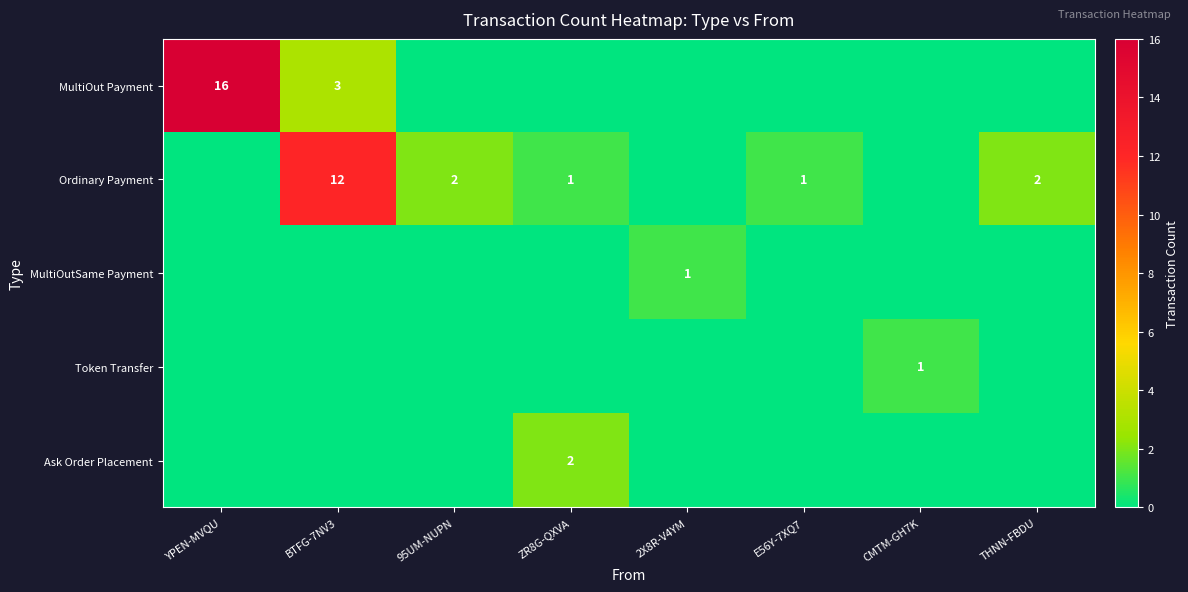

The Ordinary Payment series shows 4 at BTFG-7NV3. True or false?

False